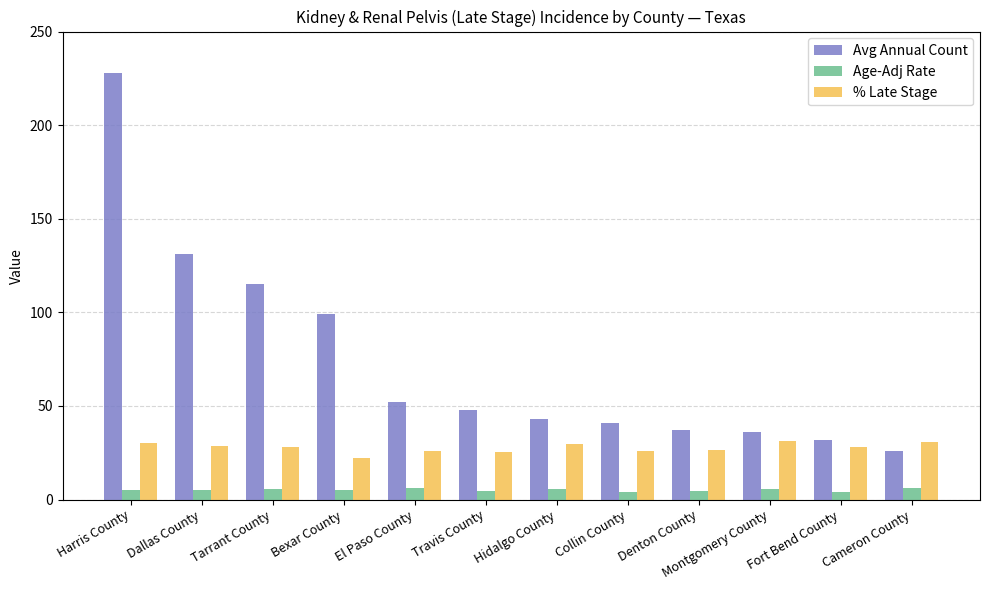

What is the difference between the Avg Annual Count values at Cameron County and Dallas County?

105.0